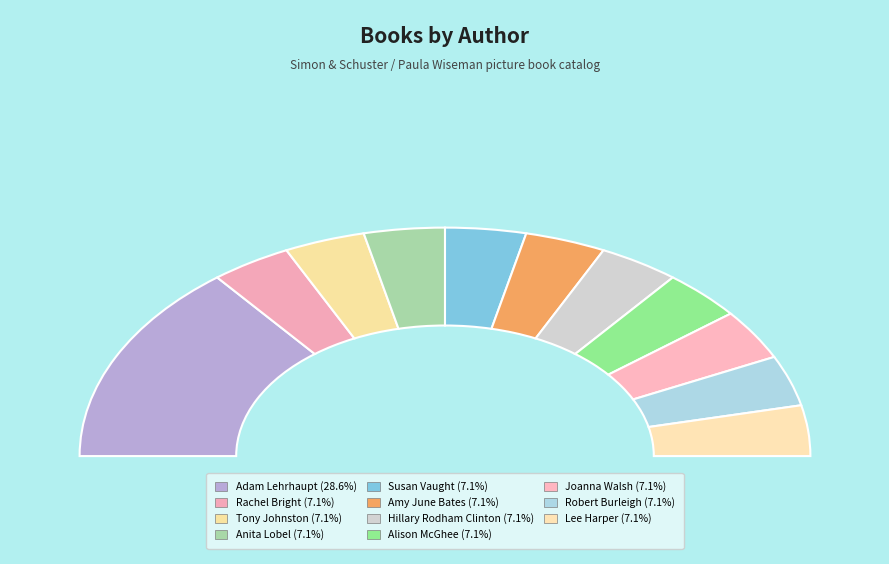

Rank the categories by value from lowest to highest.

Rachel Bright, Tony Johnston, Anita Lobel, Susan Vaught, Amy June Bates, Hillary Rodham Clinton, Alison McGhee, Joanna Walsh, Robert Burleigh, Lee Harper, Adam Lehrhaupt